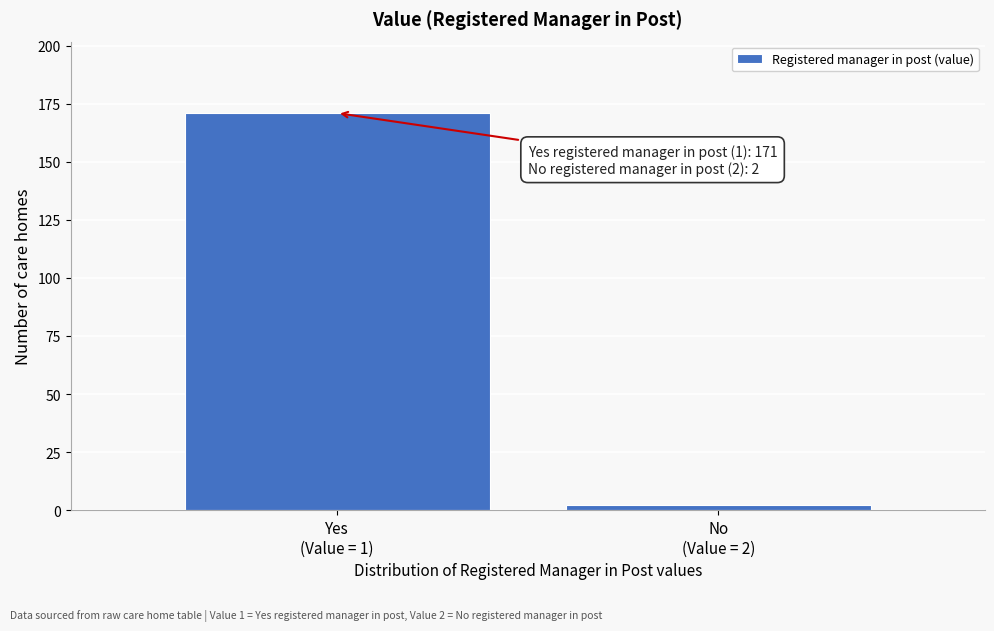

Reading left to right, list all the values displayed in this chart.

171	2